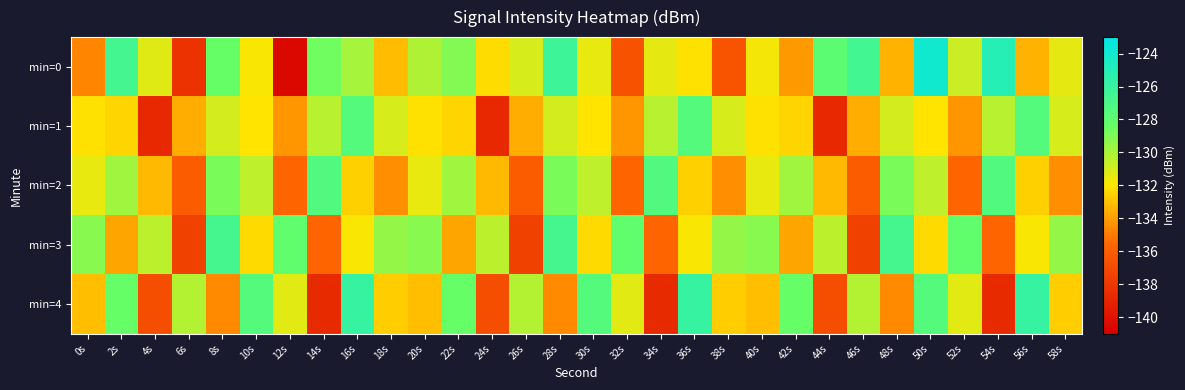

Reading left to right, transcribe all the data shown in this chart.

min=0: 0s=-134.7	2s=-126.6	4s=-131.3	6s=-138.3	8s=-128.4	10s=-131.9	12s=-140.5	14s=-128.7	16s=-129.9	18s=-133.2	20s=-130.2	22s=-129.1	24s=-132.2	26s=-131.1	28s=-126.2	30s=-131.4	32s=-136.6	34s=-131.4	36s=-132.1	38s=-136.5	40s=-131.8	42s=-134.1	44s=-127.9	46s=-126.6	48s=-133.5	50s=-123.9	52s=-130.8	54s=-125.1	56s=-133.4	58s=-131.4
min=1: 0s=-132.1	2s=-132.5	4s=-138.8	6s=-133.6	8s=-131.0	10s=-132.0	12s=-134.2	14s=-130.4	16s=-127.5	18s=-131.1	20s=-132.1	22s=-132.5	24s=-138.8	26s=-133.6	28s=-131.0	30s=-132.0	32s=-134.2	34s=-130.4	36s=-127.5	38s=-131.1	40s=-132.1	42s=-132.5	44s=-138.8	46s=-133.6	48s=-131.0	50s=-132.0	52s=-134.2	54s=-130.4	56s=-127.5	58s=-131.1
min=2: 0s=-131.5	2s=-129.8	4s=-133.2	6s=-136.1	8s=-128.9	10s=-130.5	12s=-135.7	14s=-127.3	16s=-132.6	18s=-134.4	20s=-131.5	22s=-129.8	24s=-133.2	26s=-136.1	28s=-128.9	30s=-130.5	32s=-135.7	34s=-127.3	36s=-132.6	38s=-134.4	40s=-131.5	42s=-129.8	44s=-133.2	46s=-136.1	48s=-128.9	50s=-130.5	52s=-135.7	54s=-127.3	56s=-132.6	58s=-134.4
min=3: 0s=-129.2	2s=-133.8	4s=-130.4	6s=-137.5	8s=-126.7	10s=-132.3	12s=-128.1	14s=-135.6	16s=-131.9	18s=-129.5	20s=-129.2	22s=-133.8	24s=-130.4	26s=-137.5	28s=-126.7	30s=-132.3	32s=-128.1	34s=-135.6	36s=-131.9	38s=-129.5	40s=-129.2	42s=-133.8	44s=-130.4	46s=-137.5	48s=-126.7	50s=-132.3	52s=-128.1	54s=-135.6	56s=-131.9	58s=-129.5
min=4: 0s=-133.1	2s=-128.4	4s=-136.8	6s=-130.2	8s=-134.6	10s=-127.5	12s=-131.3	14s=-138.7	16s=-125.9	18s=-132.7	20s=-133.1	22s=-128.4	24s=-136.8	26s=-130.2	28s=-134.6	30s=-127.5	32s=-131.3	34s=-138.7	36s=-125.9	38s=-132.7	40s=-133.1	42s=-128.4	44s=-136.8	46s=-130.2	48s=-134.6	50s=-127.5	52s=-131.3	54s=-138.7	56s=-125.9	58s=-132.7